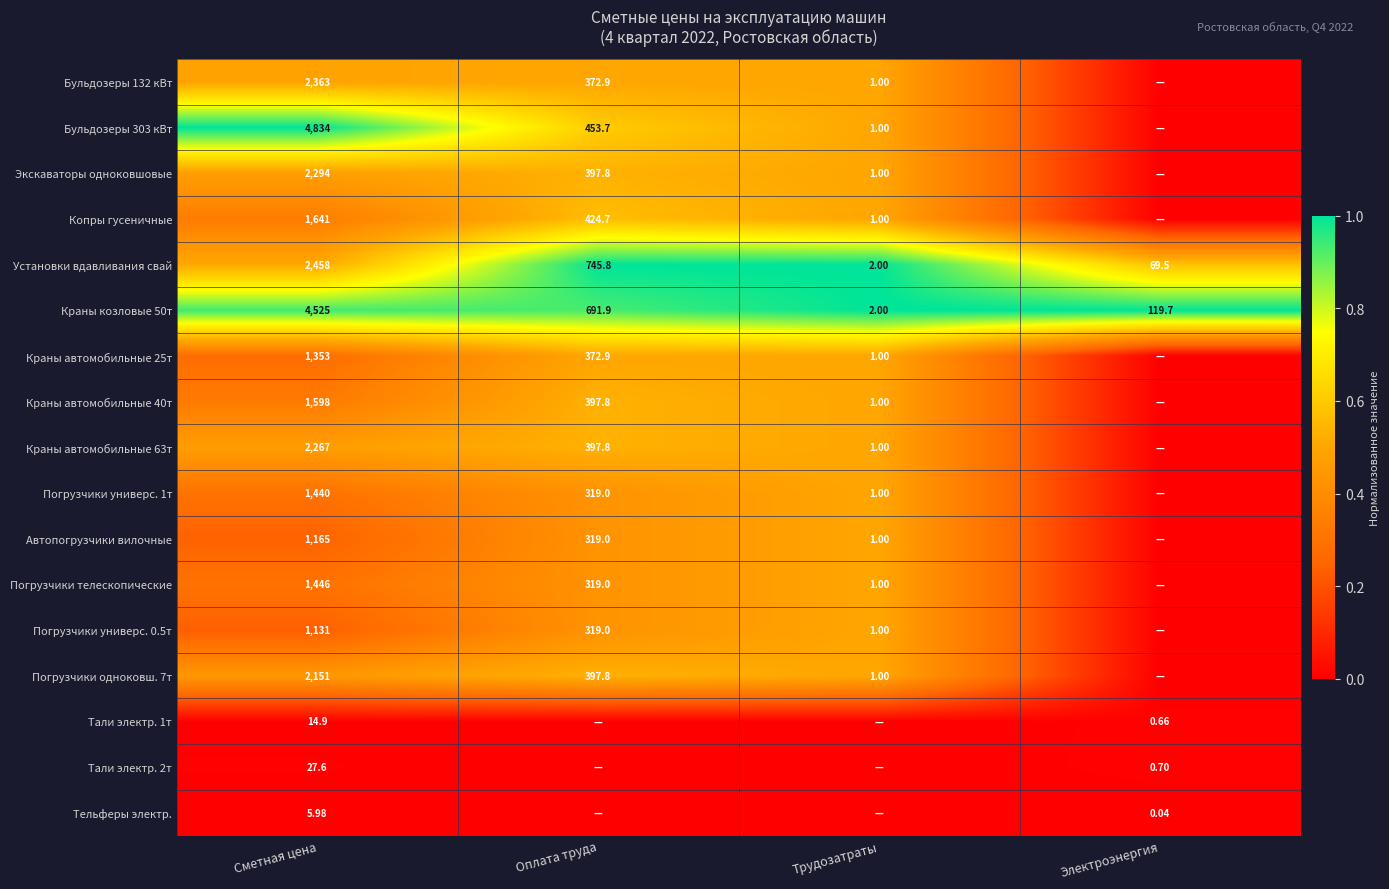

How many data points does each series have?

4